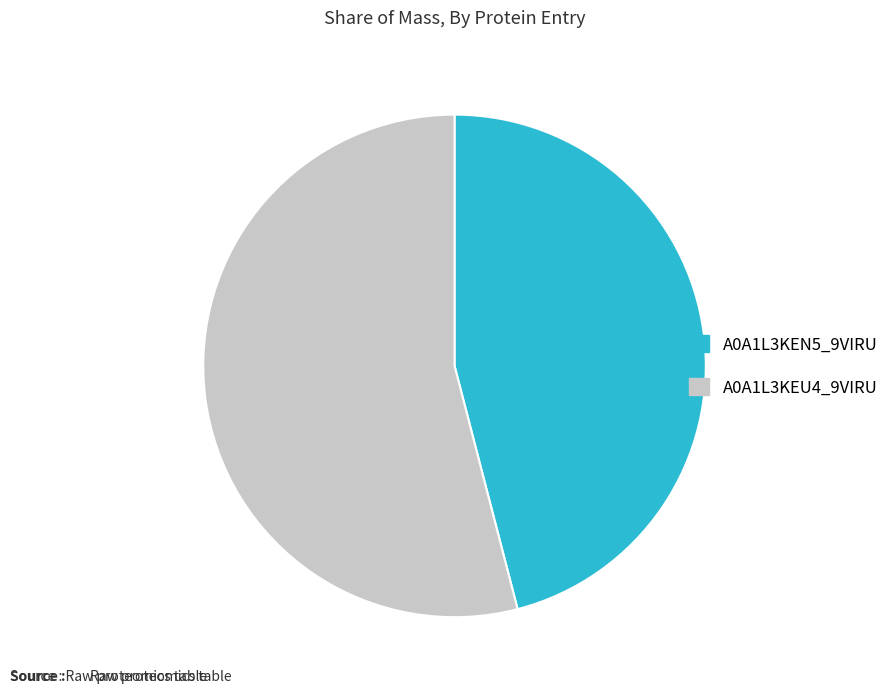

Is there any slice that represents more than half of the pie?

Yes